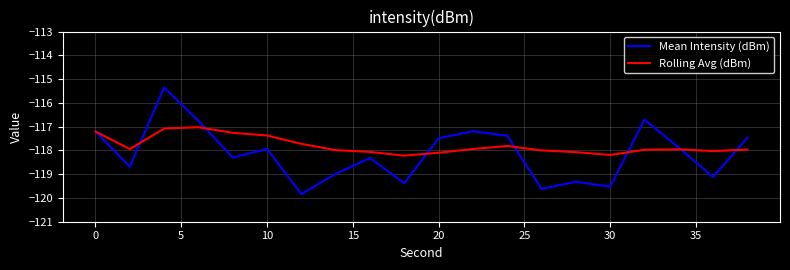

How many interior local valleys does the Mean Intensity (dBm) series have?

7